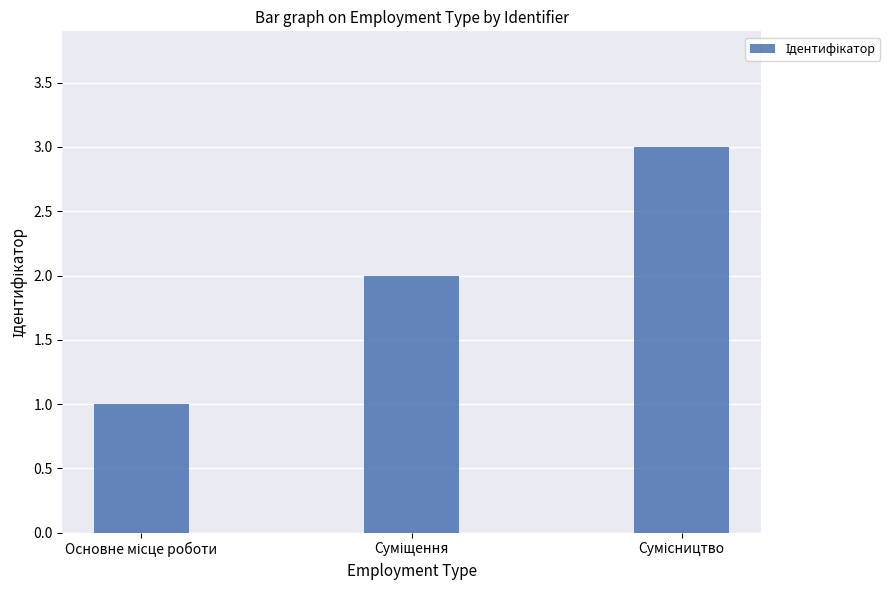

What is the sum of all values?

6